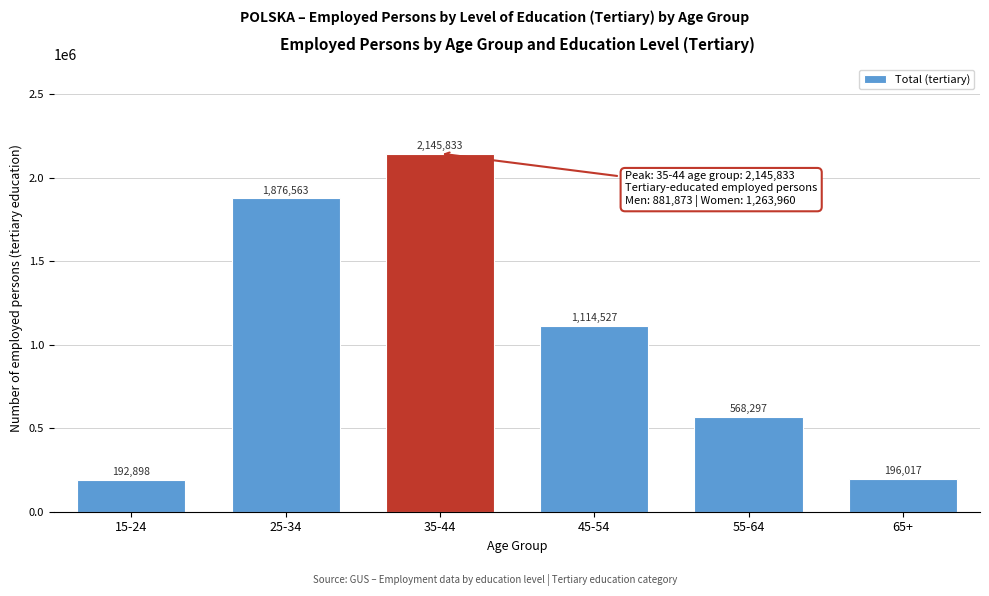

Reading right to left, what are all the values shown in this chart?

65+=196017	55-64=568297	45-54=1114527	35-44=2145833	25-34=1876563	15-24=192898